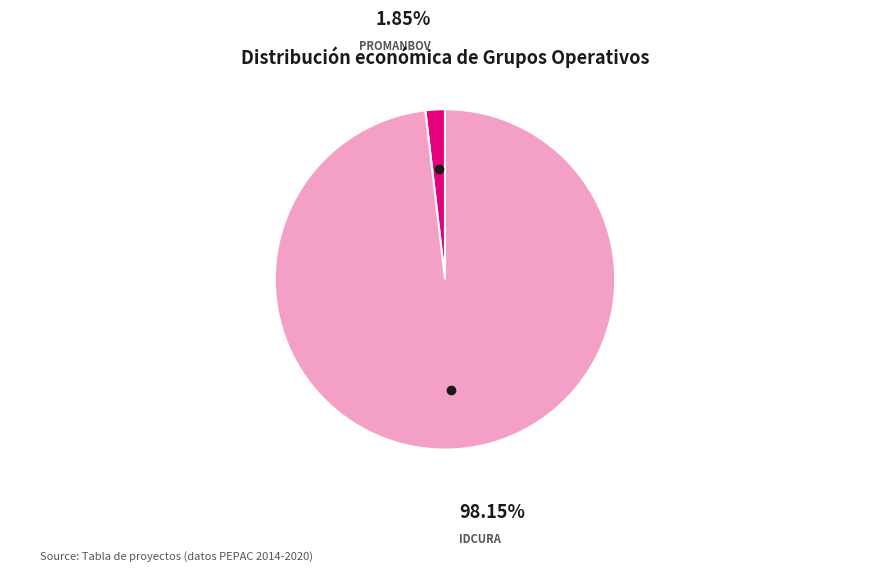

Between IDCURA and PROMANBOV, which is larger?

IDCURA